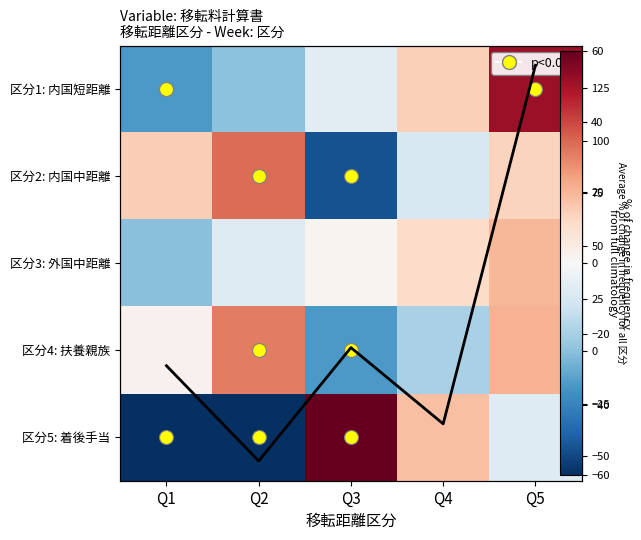

Which category has the lowest value across all series?

Q1